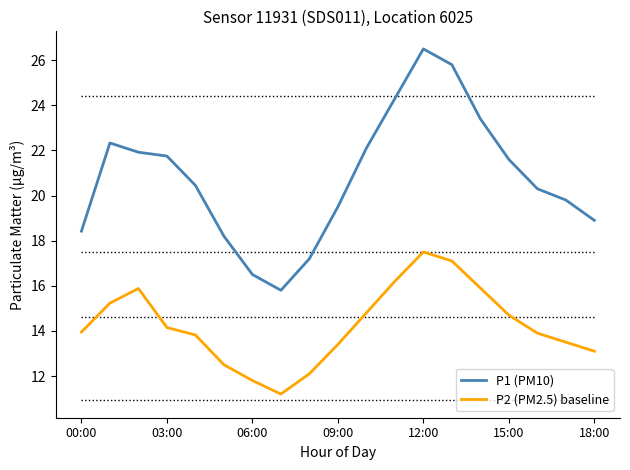

True or false: P1 (PM10) and P2 (PM2.5) baseline intersect in this chart.

False